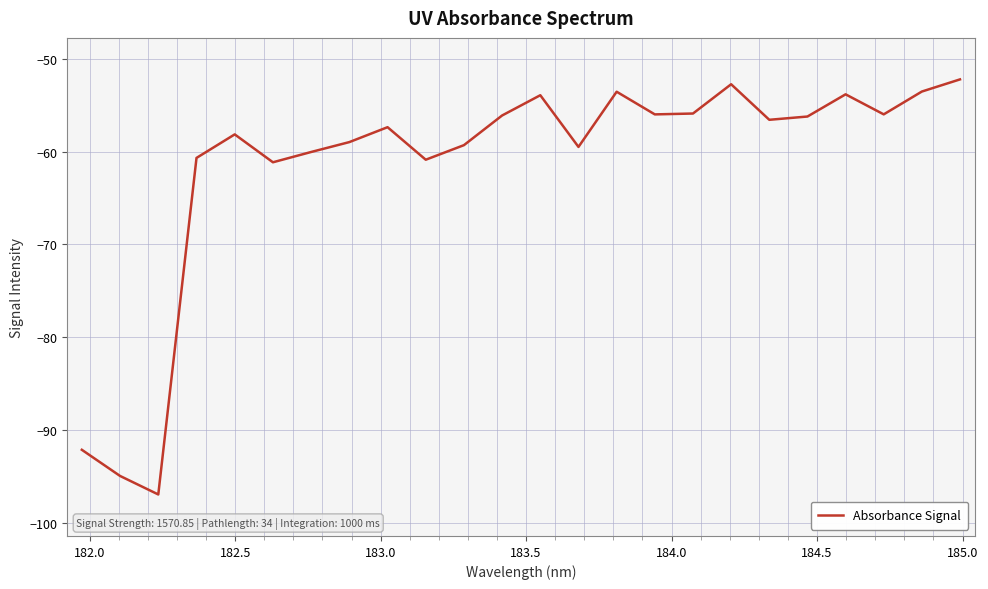

What is the greatest value displayed?

-52.2